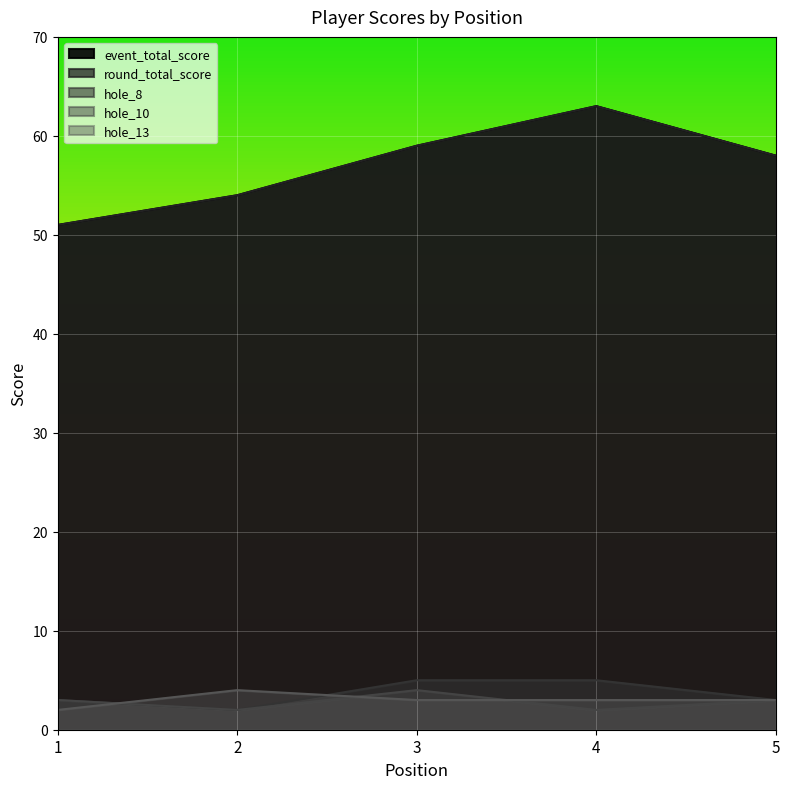

Reading right to left, list all the values displayed in this chart.

event_total_score: 58	63	59	54	51
round_total_score: 58	63	59	54	51
hole_8: 3	5	5	2	3
hole_10: 3	2	4	2	3
hole_13: 3	3	3	4	2